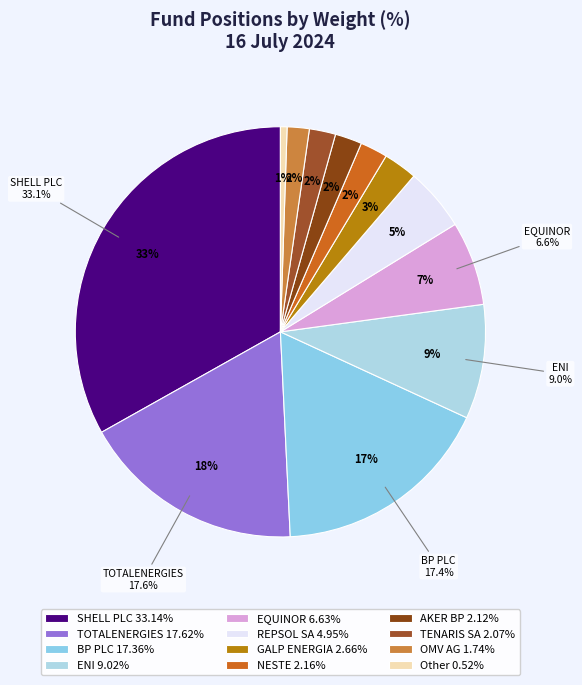

Does any single category account for the majority?

No